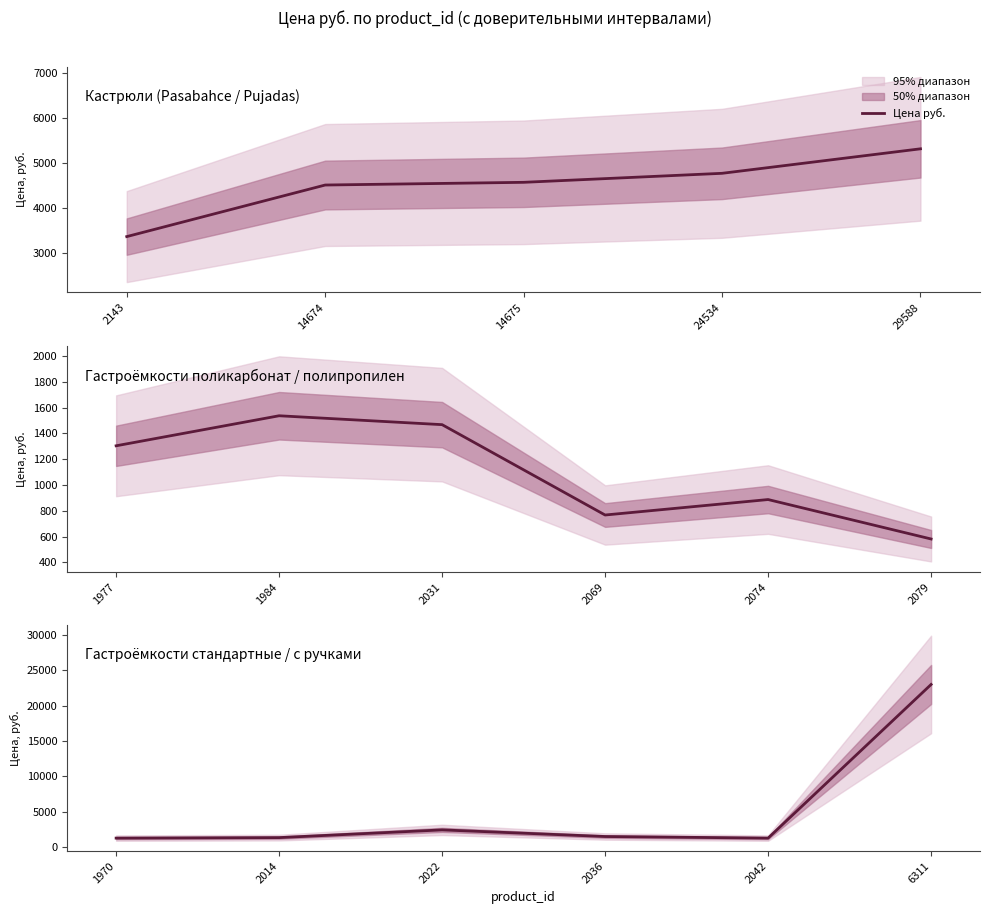

How many values are below 1497?

3